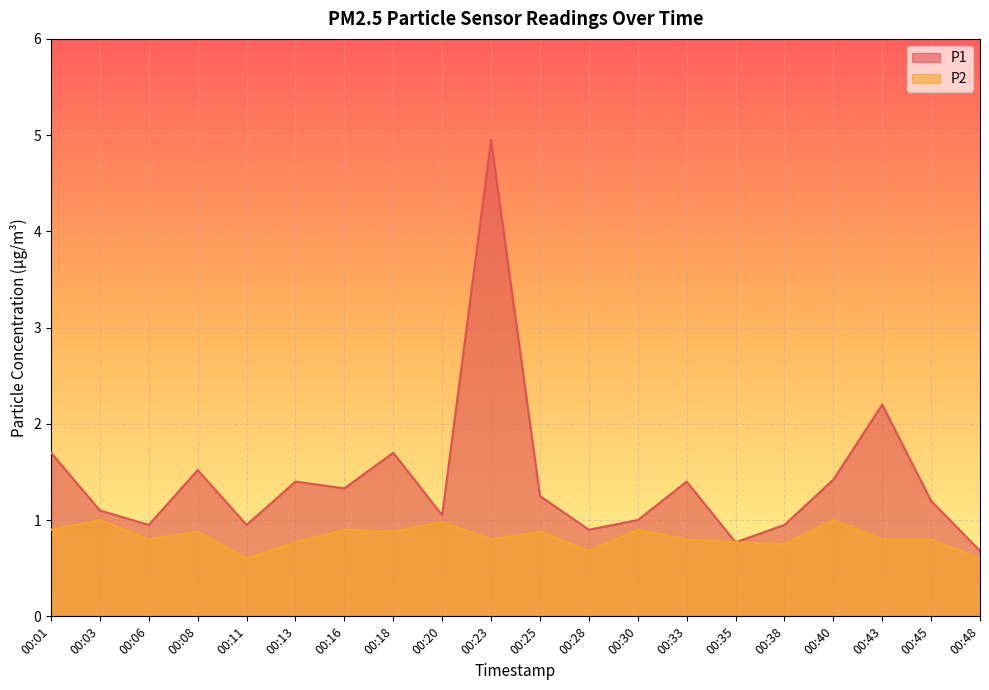

Is the value of P2 at 00:16 greater than the value of P1 at 00:13?

No